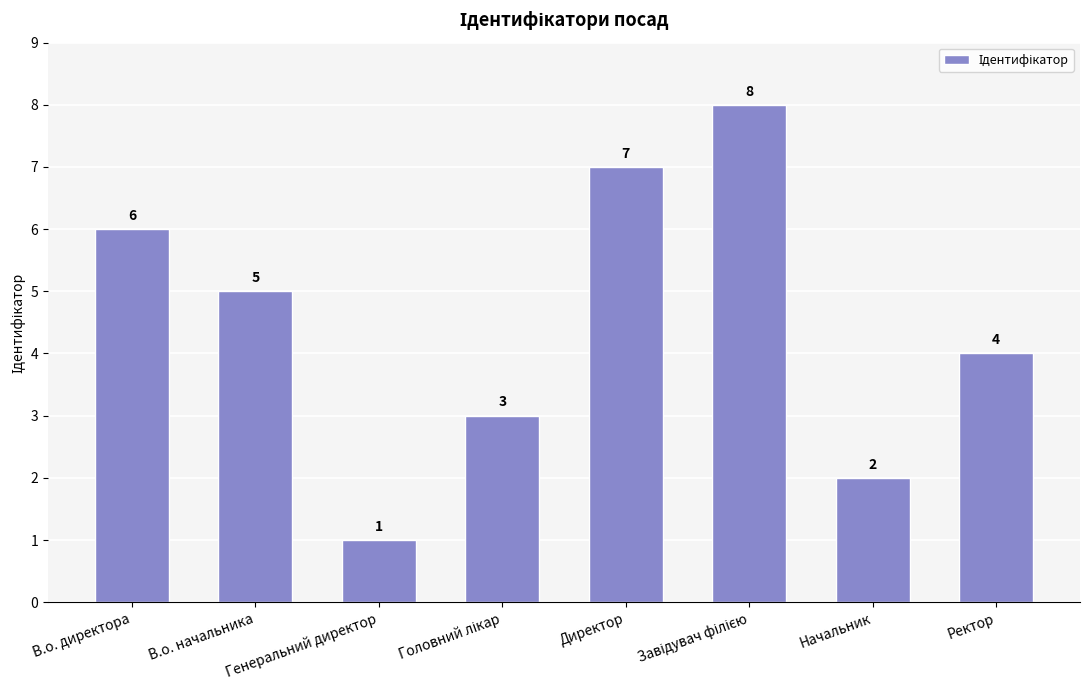

How many values are between 3 and 7?

5